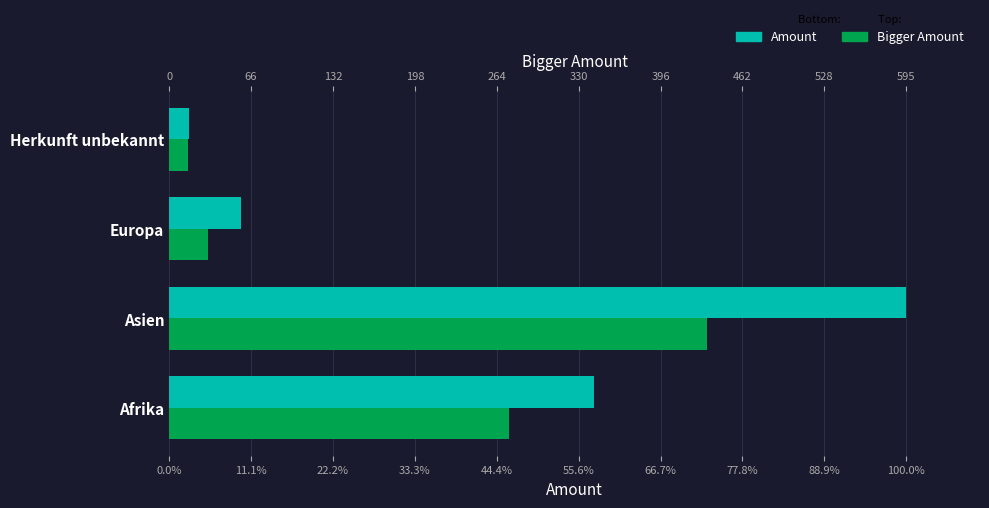

How many data points does each series have?

4